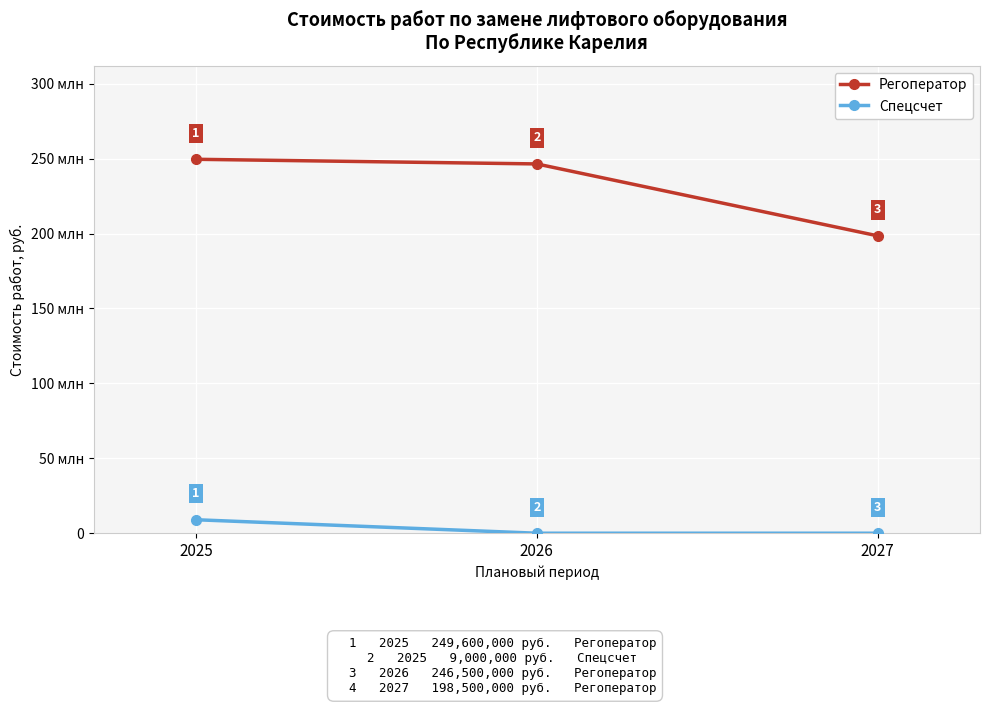

Reading left to right, what are all the values shown in this chart?

Регоператор: 249600000	246500000	198500000
Спецсчет: 9000000	0	0